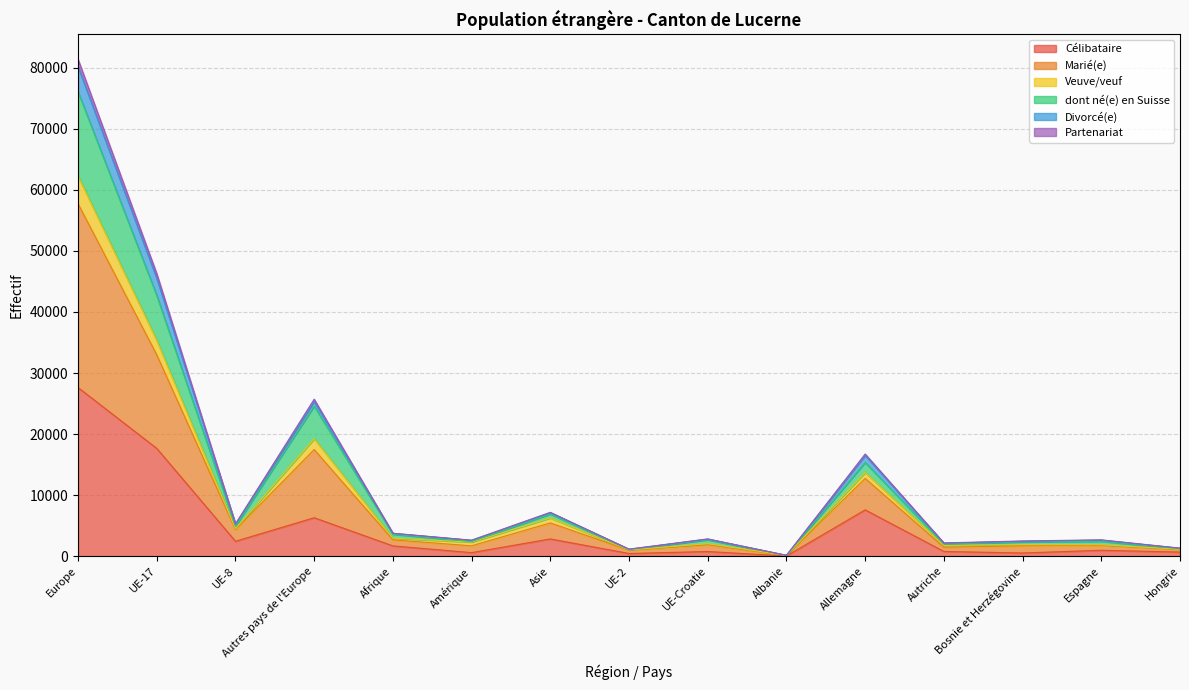

What is the minimum value shown in the chart?

18